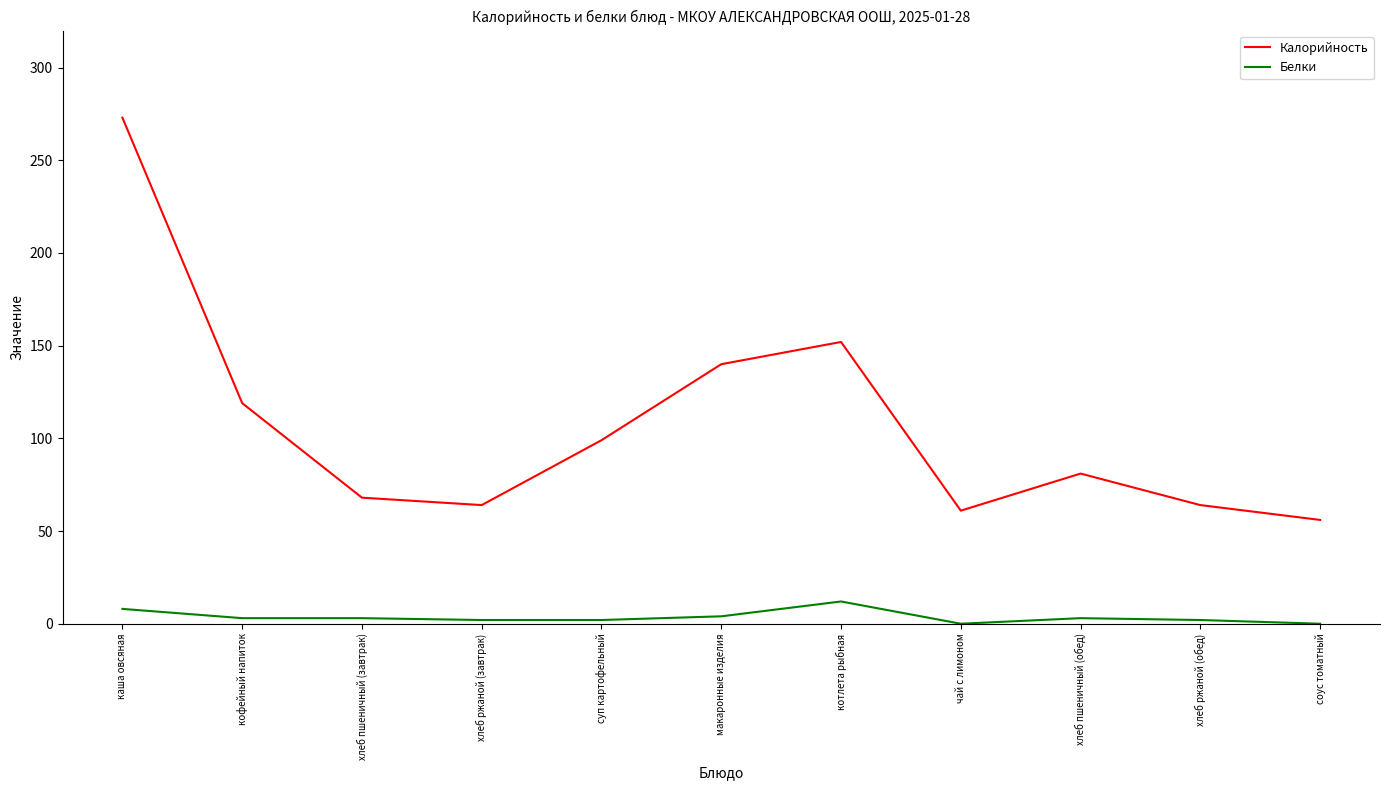

Rank the series at хлеб ржаной (обед) from highest to lowest value.

Калорийность, Белки